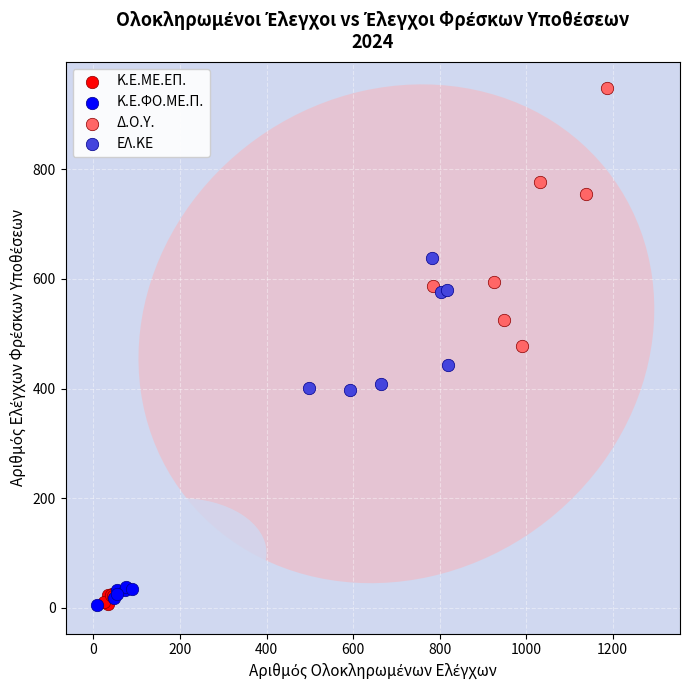

Which series contains the highest Y value?

Δ.Ο.Υ.